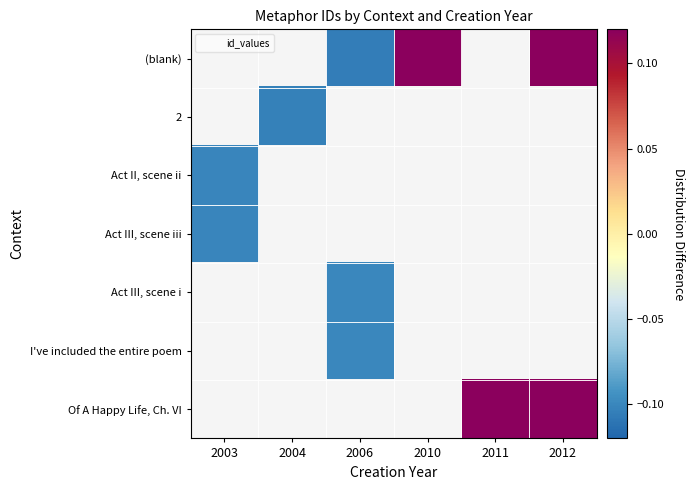

At which category does the chart reach its peak across all series?

2012